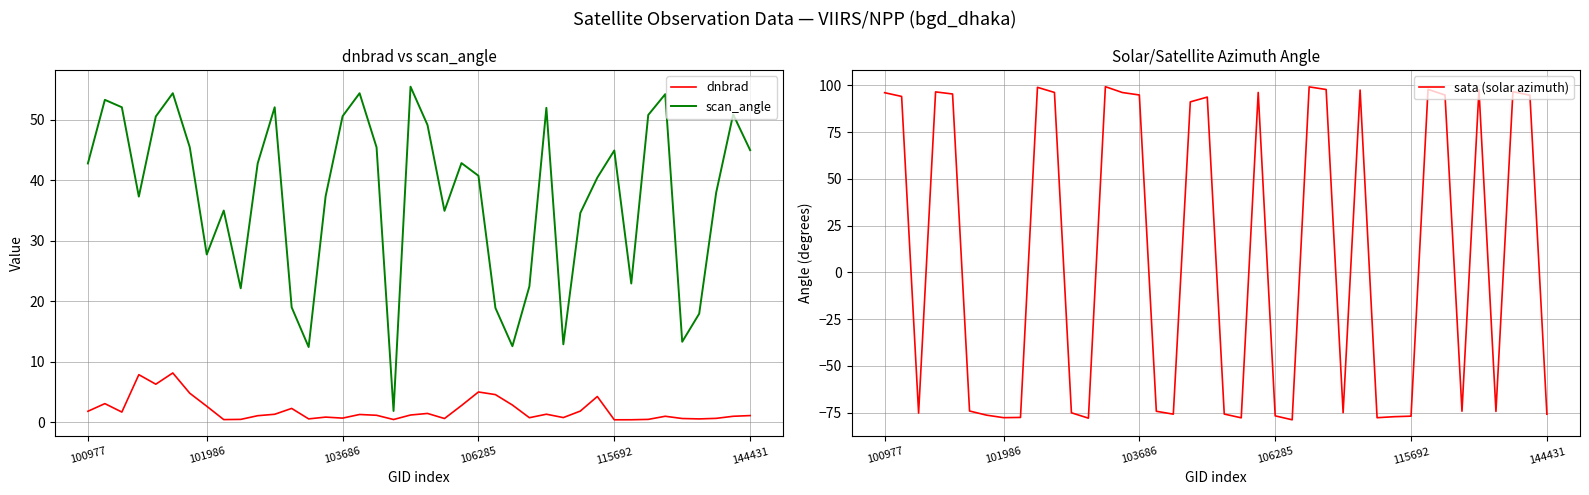

Is it true that sata (solar azimuth) equals 96.0 at 100977?

True